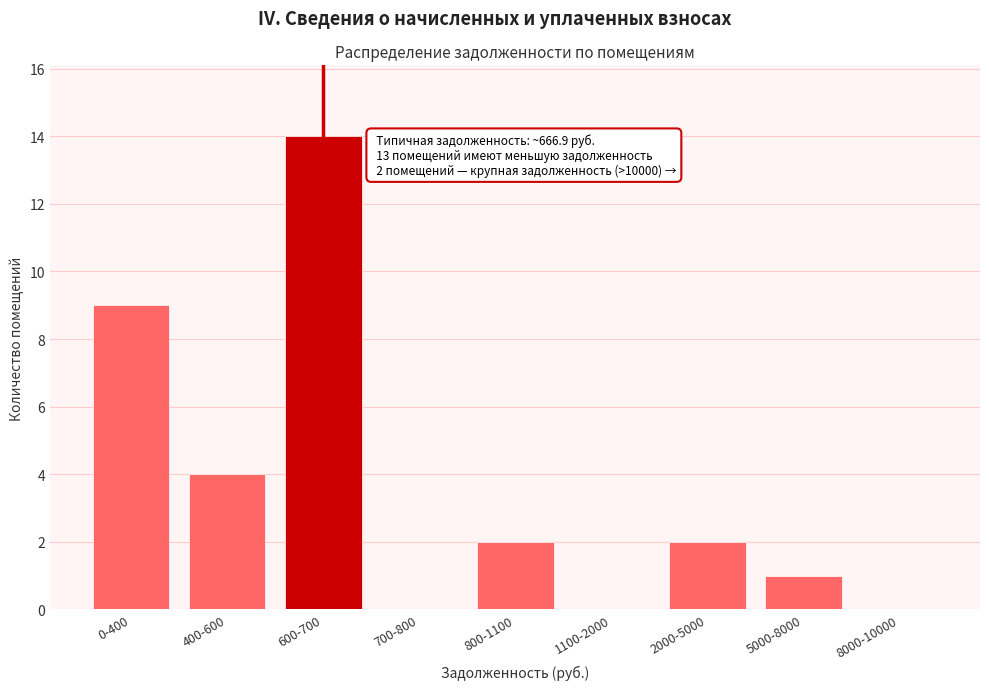

Reading left to right, extract all data points from this chart.

0-400=9	400-600=4	600-700=14	700-800=0	800-1100=2	1100-2000=0	2000-5000=2	5000-8000=1	8000-10000=0